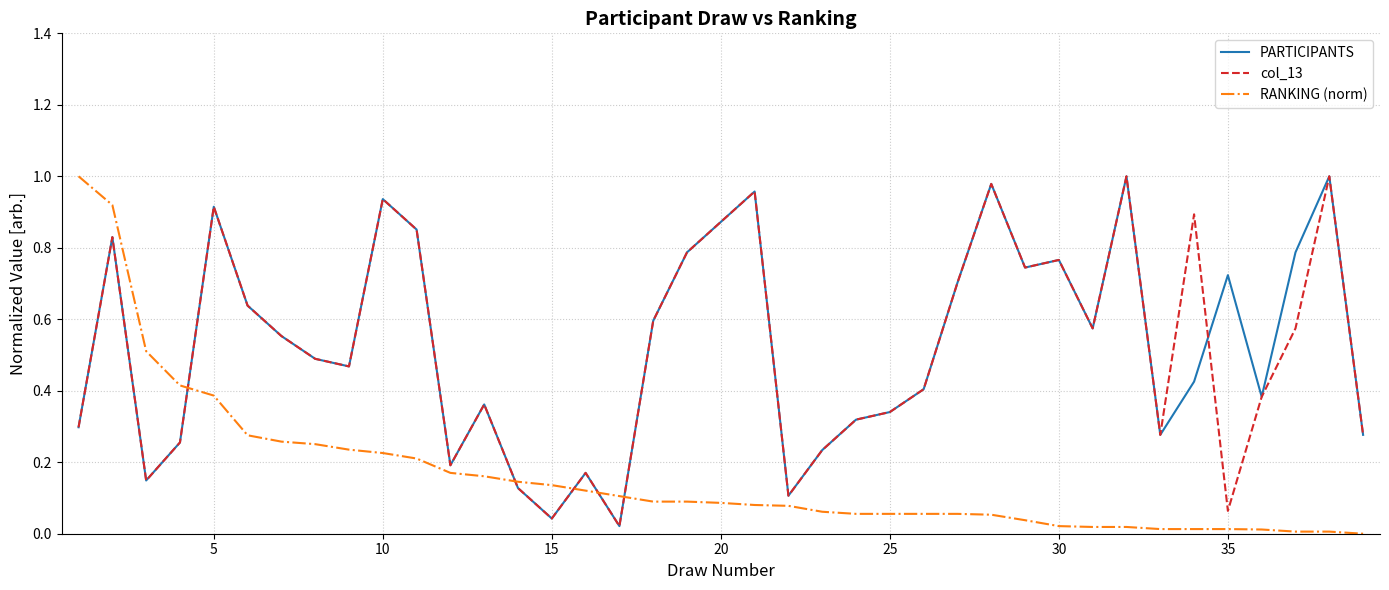

True or false: col_13 and RANKING (norm) intersect in this chart.

True